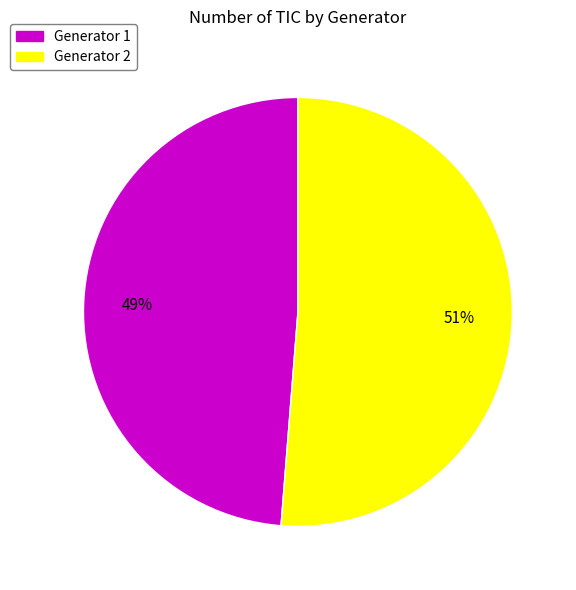

Is there any slice that represents more than half of the pie?

Yes